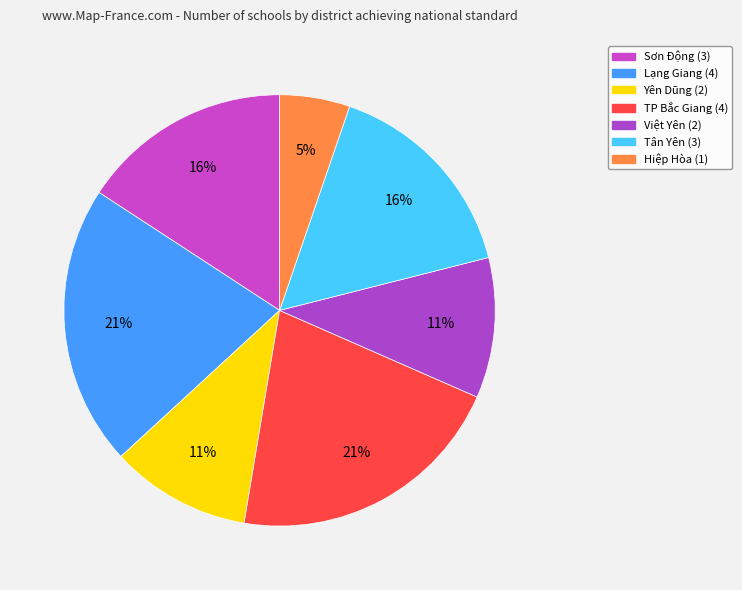

Is the sum of Lạng Giang and Hiệp Hòa greater than half?

No